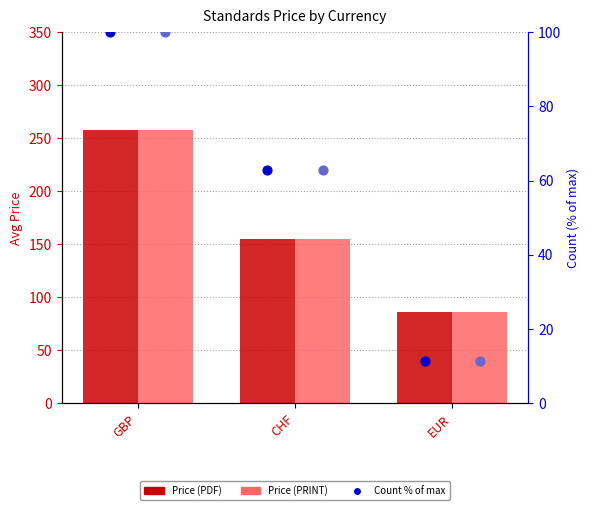

Which series has the largest total across all categories?

Price (PDF)